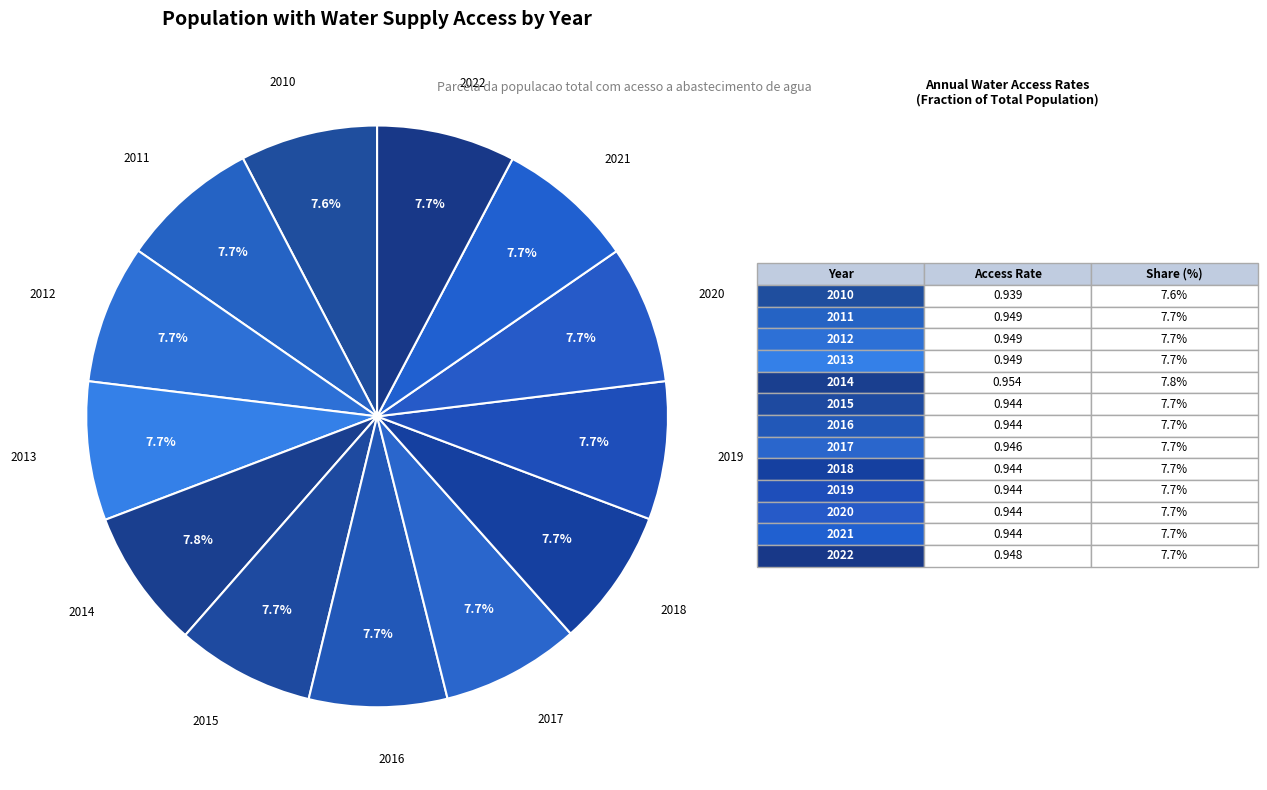

How many slices are in this pie chart?

13